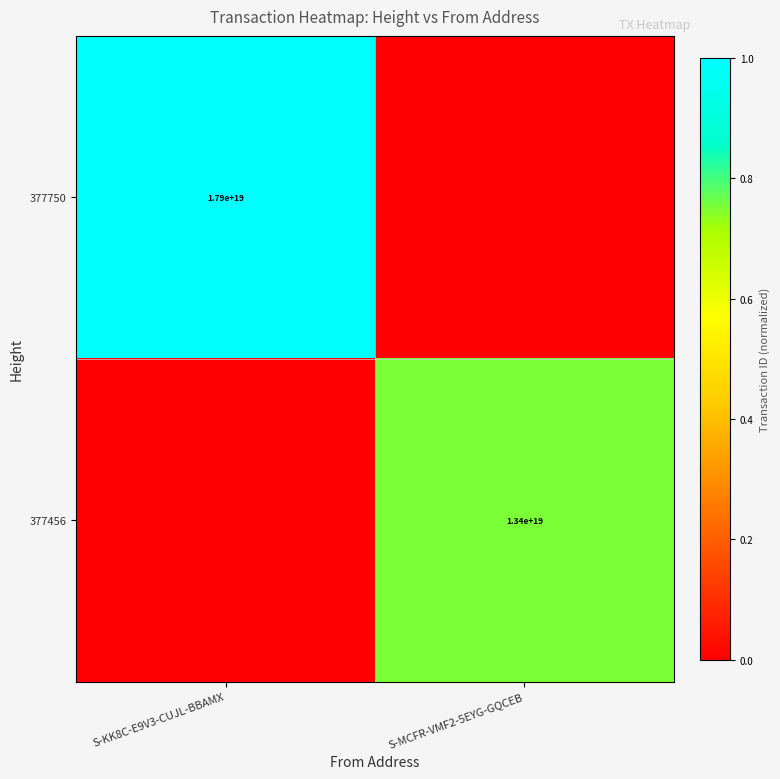

At which category is the sum across all series the highest?

S-KK8C-E9V3-CUJL-BBAMX